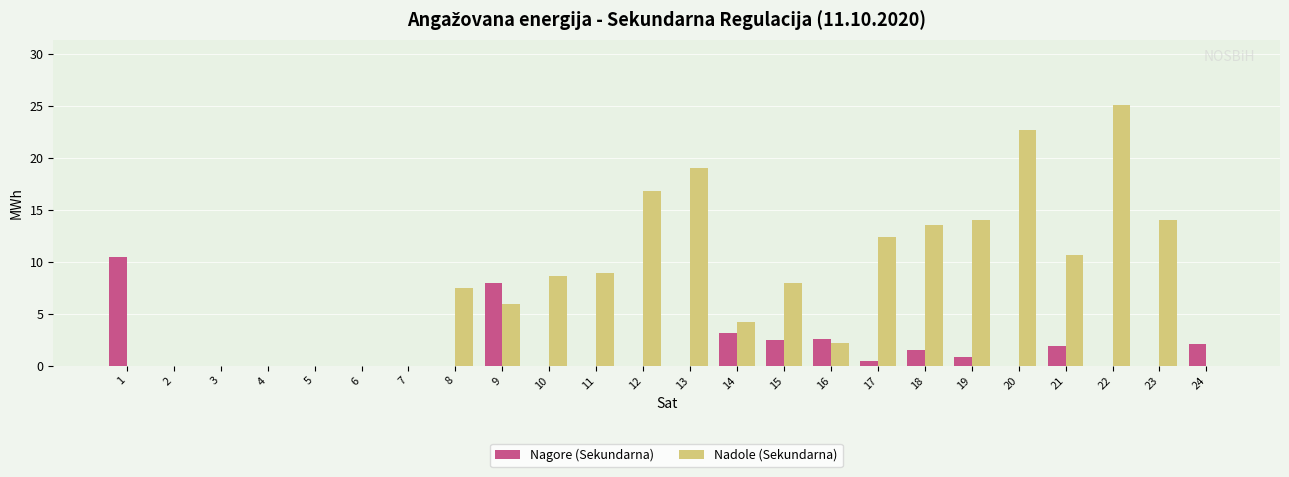

What is the sum of the Nadole (Sekundarna) values at 10 and 19?

22.6